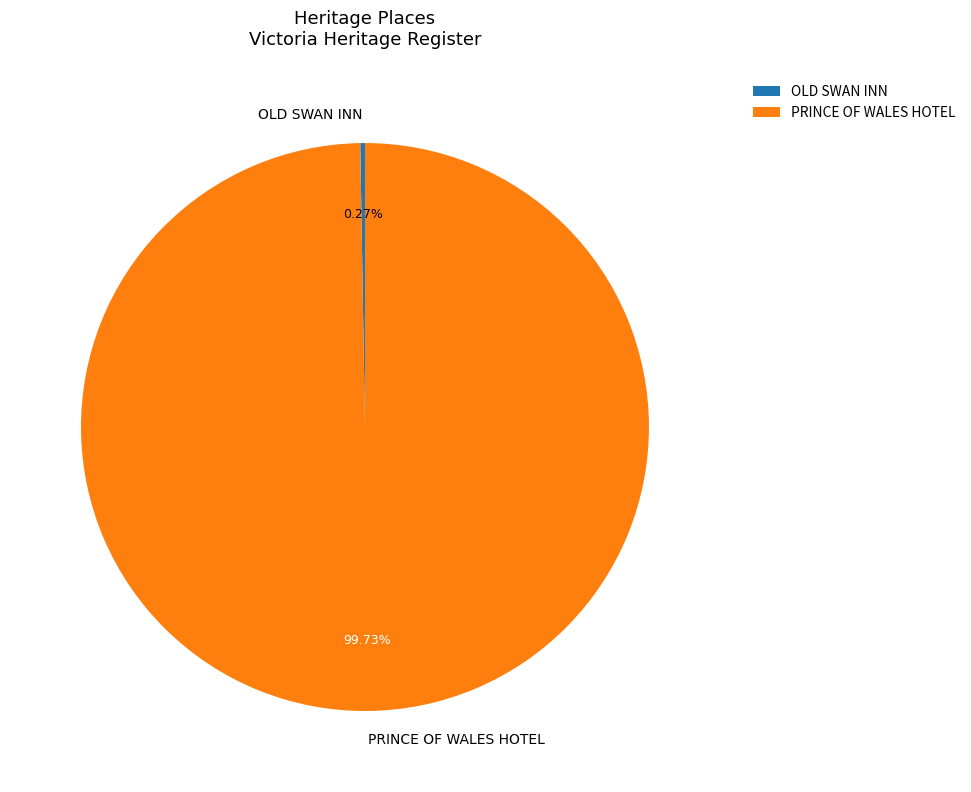

Is there a majority slice in this chart?

Yes